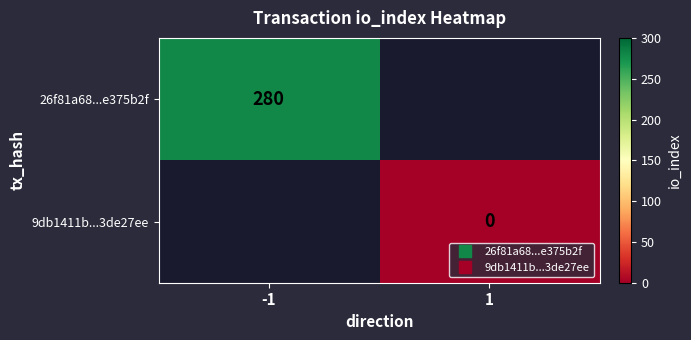

Between 1 and -1, which is larger?

-1